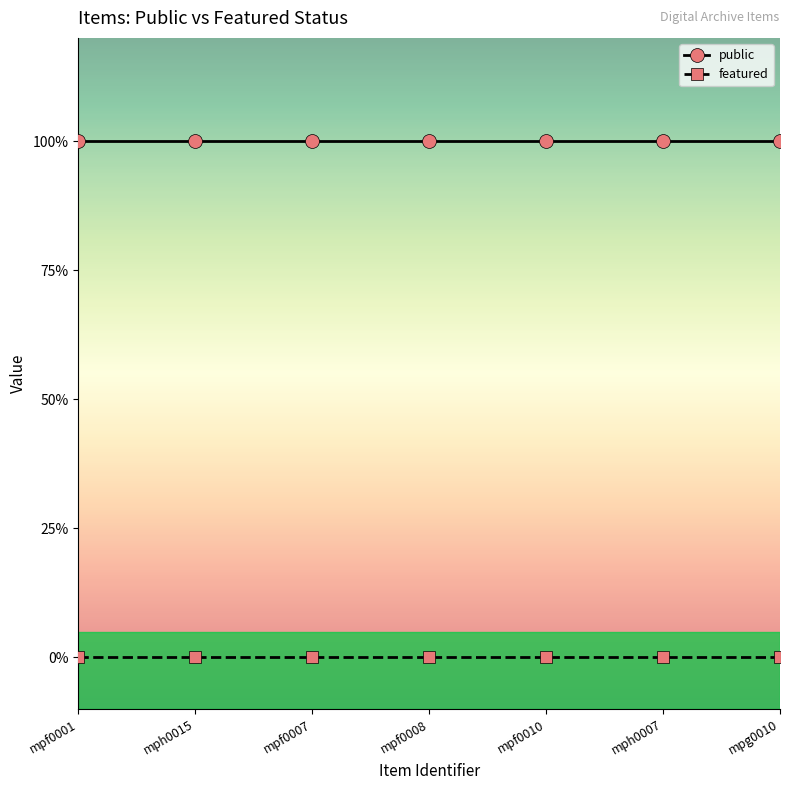

True or false: featured and public intersect in this chart.

False